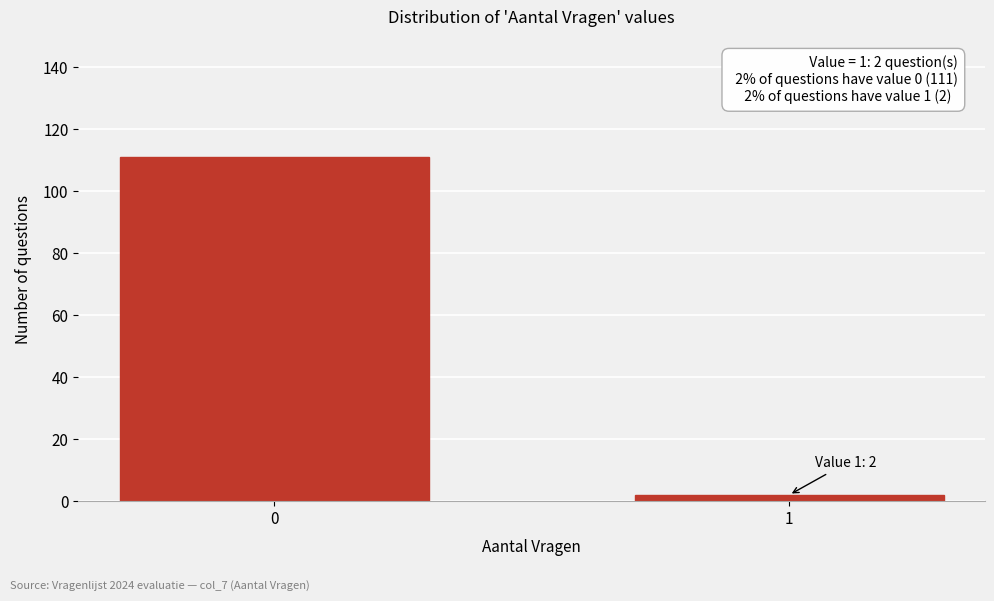

Reading right to left, extract all data points from this chart.

2	111